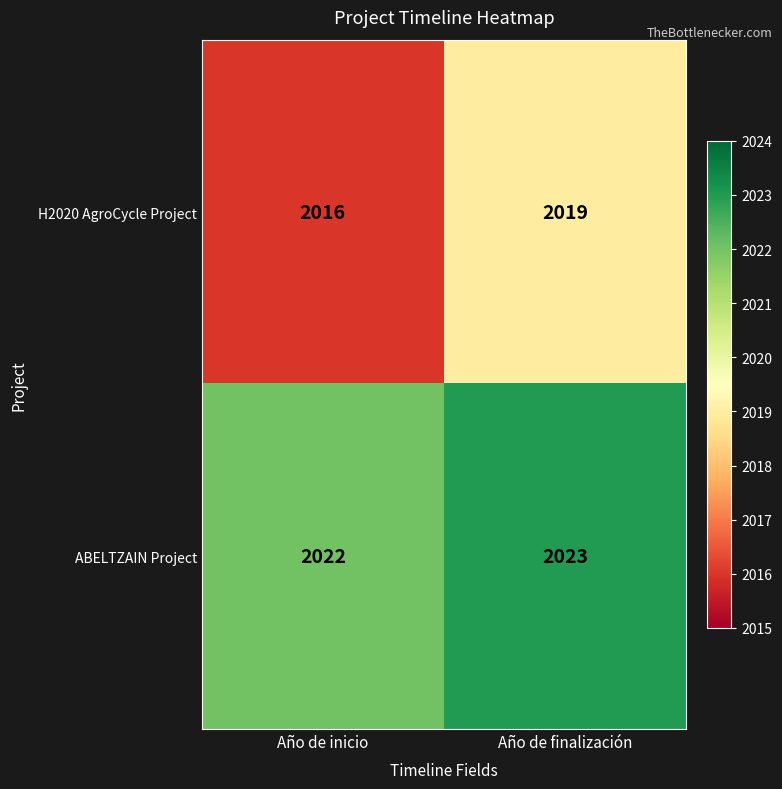

What is the sum of all ABELTZAIN Project values?

4045